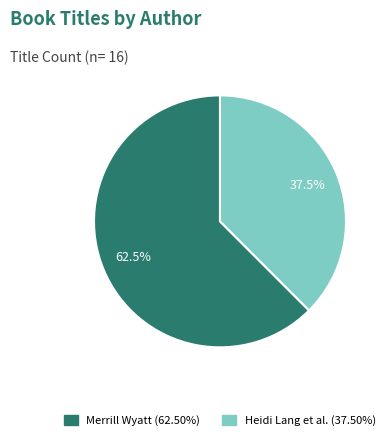

To the nearest percent, what is the difference between the largest and smallest slice percentages?

25%